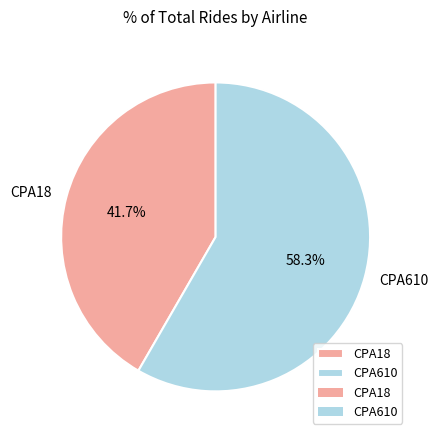

To the nearest percent, what percentage of the pie is CPA610?

58%